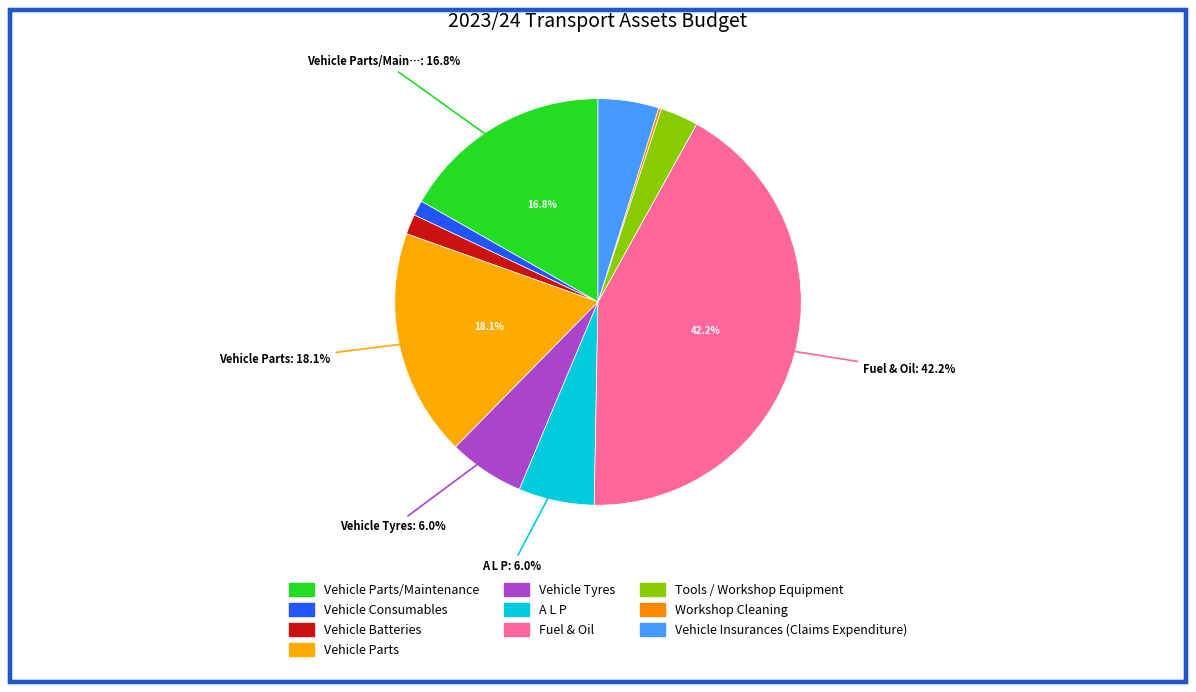

Approximately how many times larger is the value at Vehicle Batteries compared to A L P?

0.3